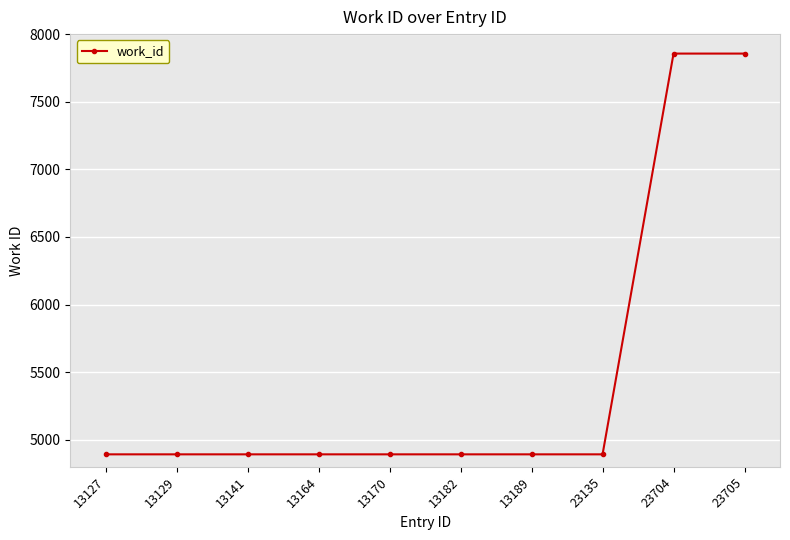

Which has a higher value, 23705 or 13170?

23705